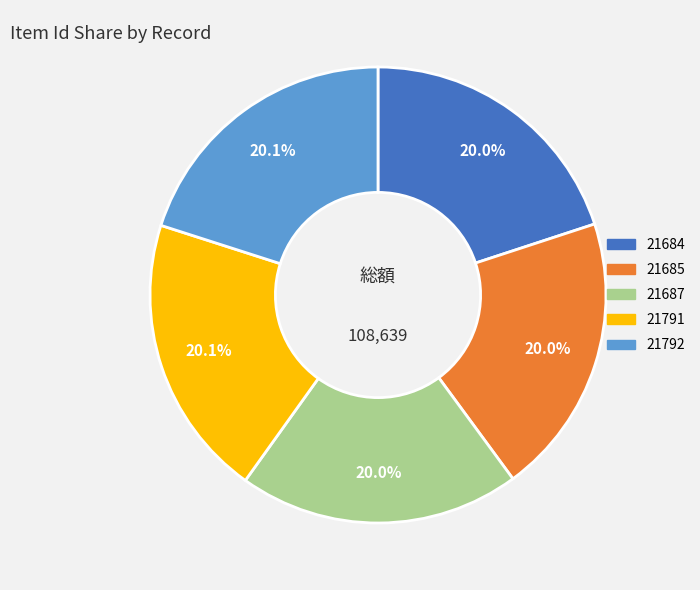

To the nearest percent, what portion does 21684 represent?

20%